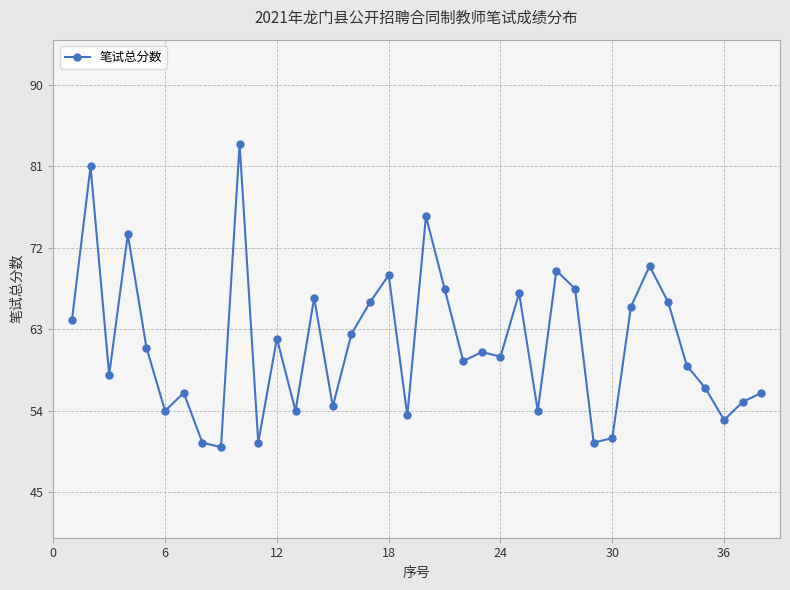

How many series are shown in this chart?

1